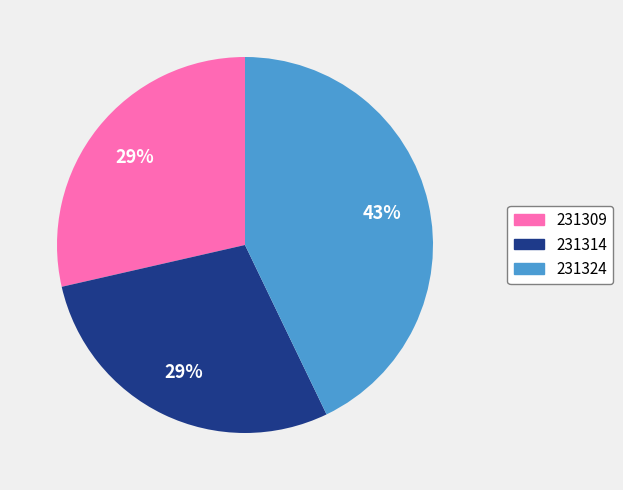

To the nearest percent, what is the difference between the 231324 and 231309 slice percentages?

14%